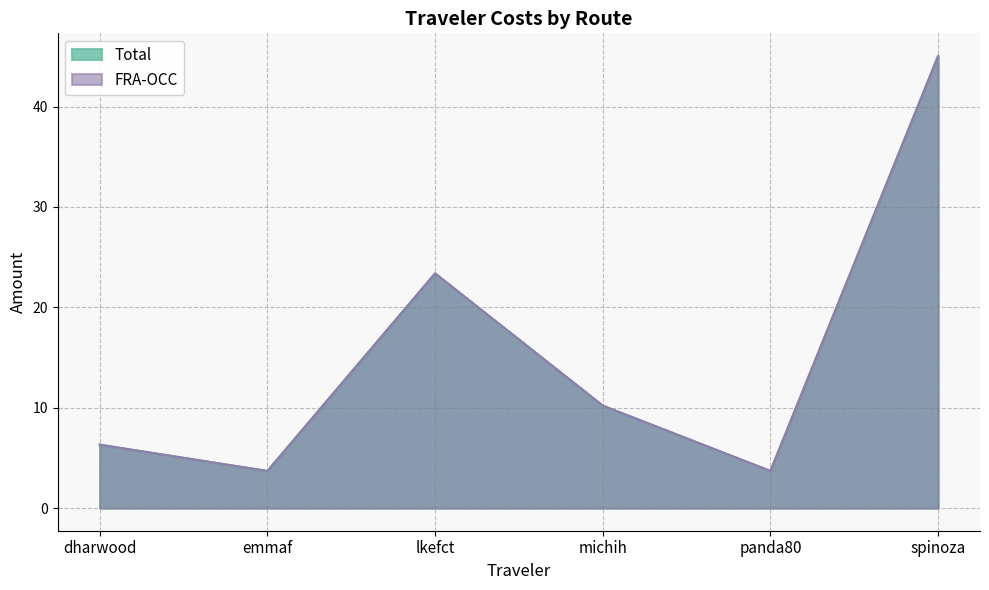

Where is the first local maximum for Total?

lkefct